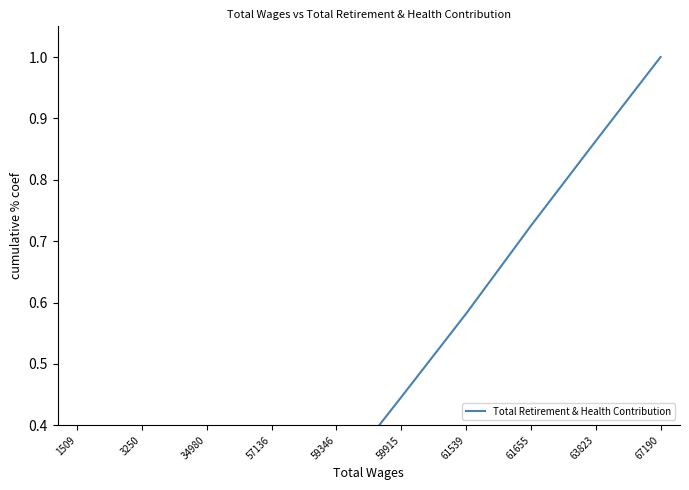

What is the change in value from 59346 to 61539?

+0.3